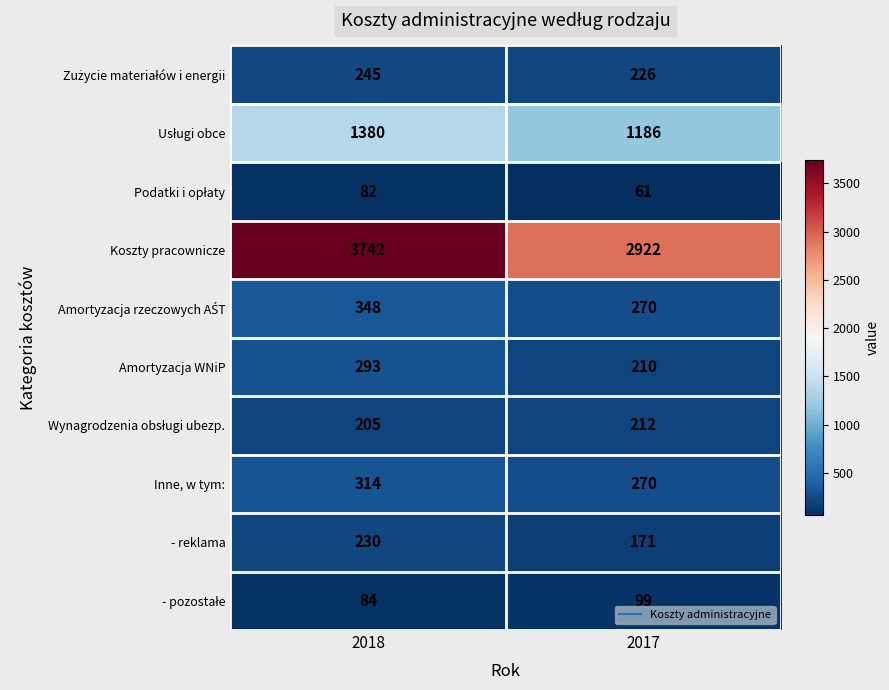

What is the sum of the Amortyzacja WNiP values at 2018 and 2017?

503